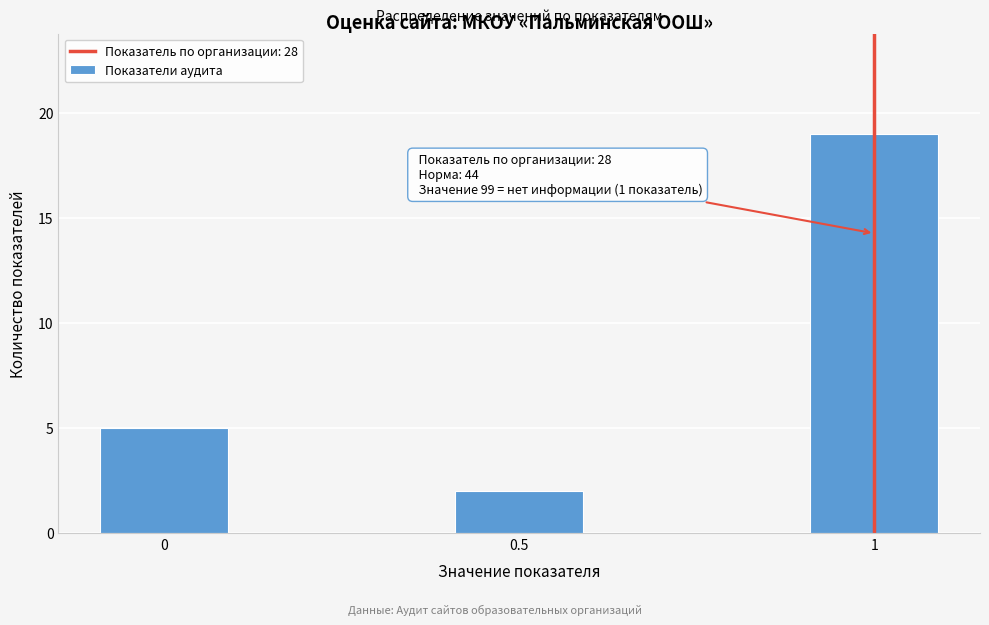

Reading left to right, list all the values displayed in this chart.

5	2	19